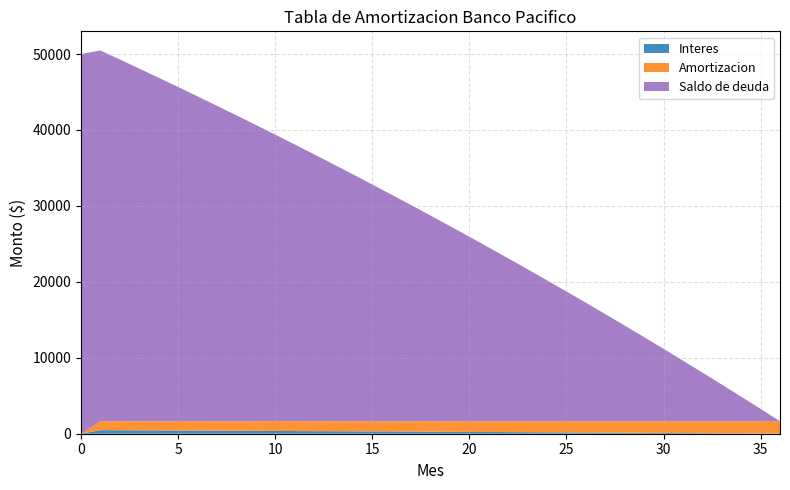

At how many categories does at least one series exceed 46229?

4